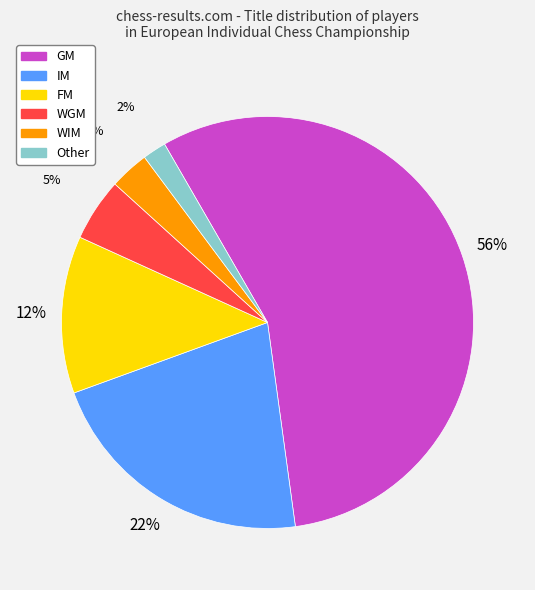

To the nearest percent, what is the difference between the WGM and WIM slice percentages?

2%